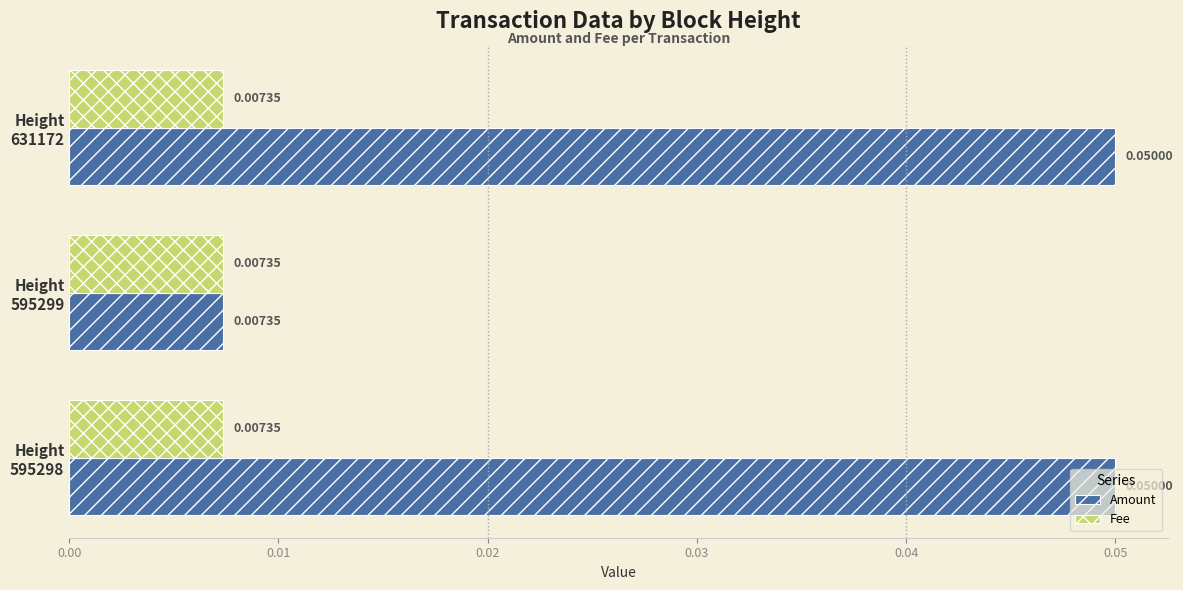

Which series has the largest range (max minus min)?

Amount